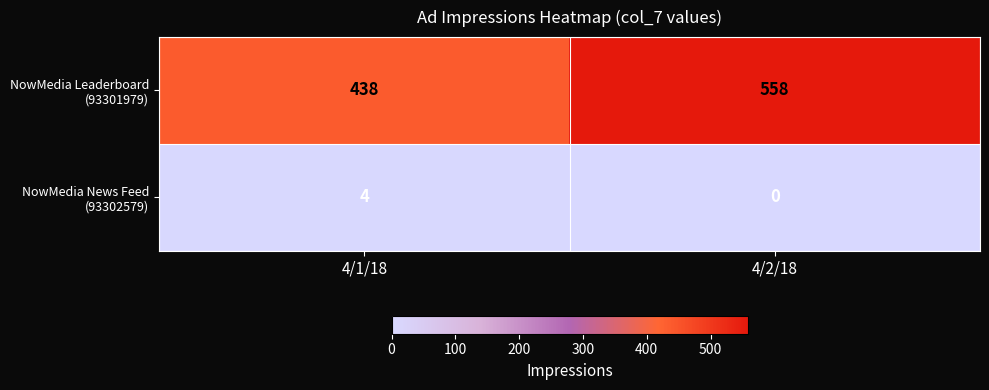

What is the difference between the highest and lowest values at 4/2/18?

558